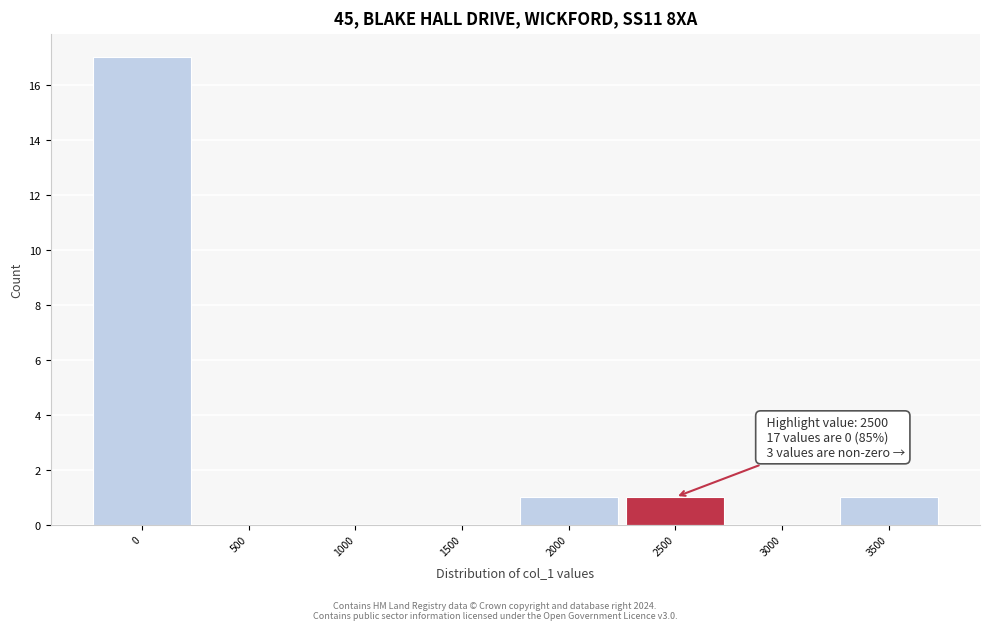

Which range on the x-axis has the tallest bar?

-250 to 250